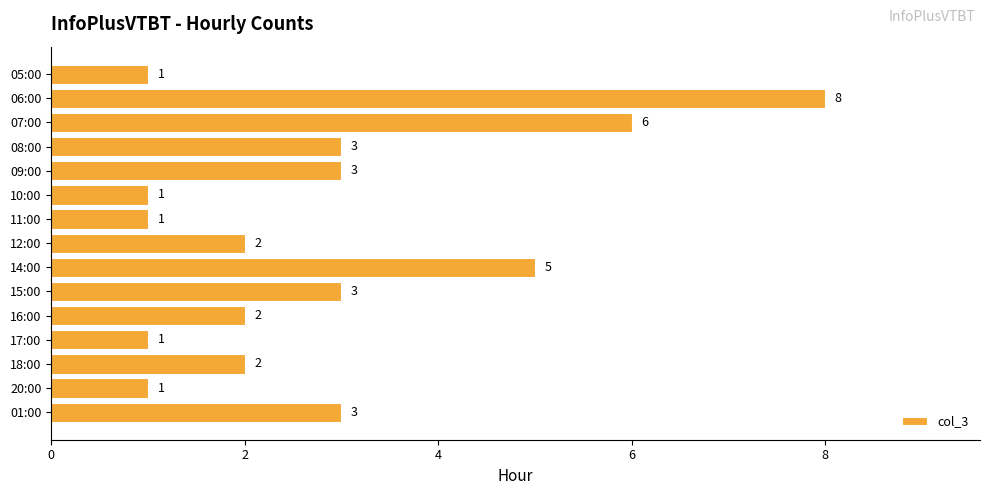

Reading top to bottom, transcribe all the data shown in this chart.

05:00=1	06:00=8	07:00=6	08:00=3	09:00=3	10:00=1	11:00=1	12:00=2	14:00=5	15:00=3	16:00=2	17:00=1	18:00=2	20:00=1	01:00=3